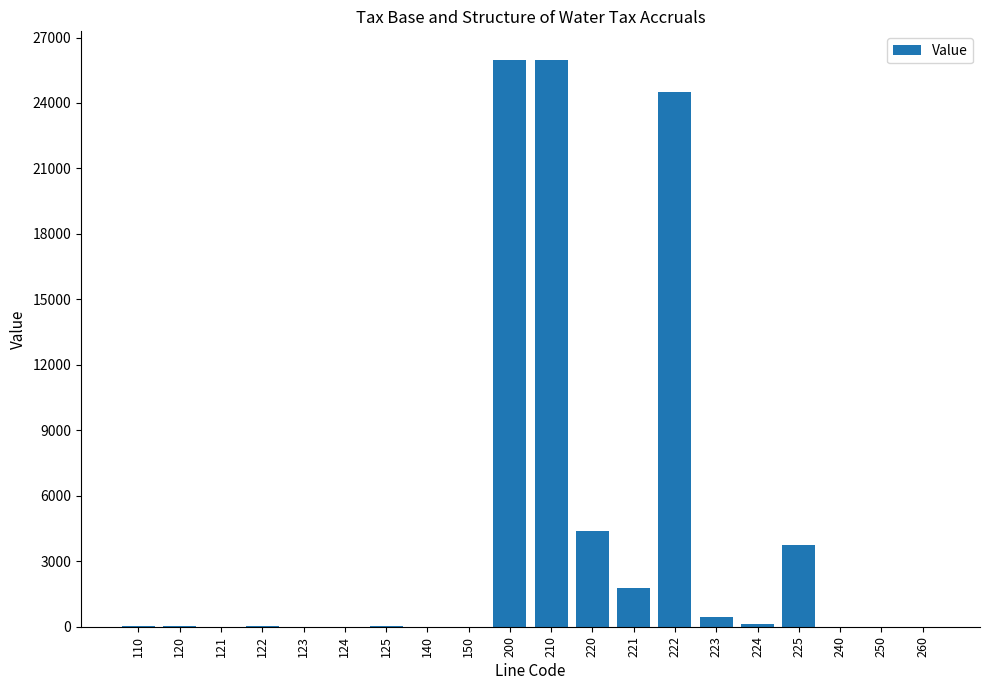

The value at 124 is -11992. True or false?

False